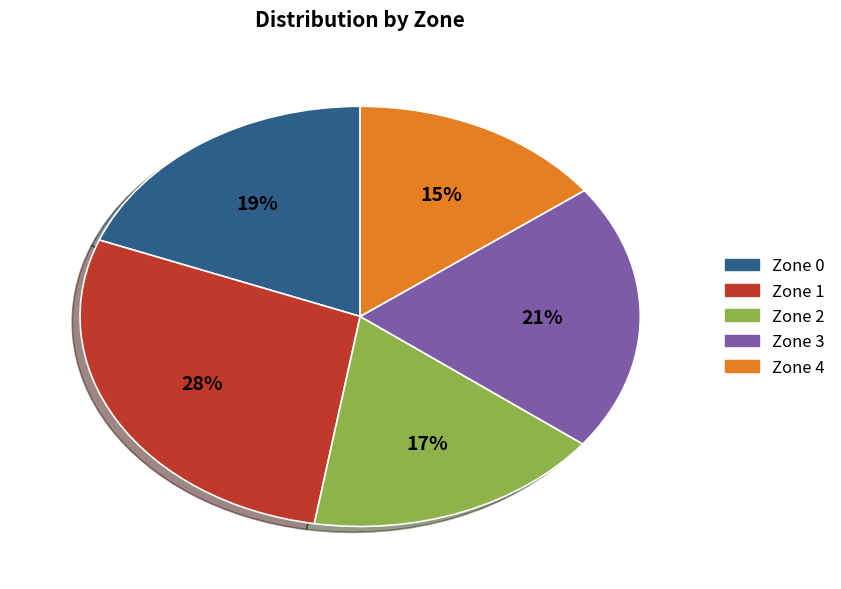

Which slice is the largest?

Zone 1